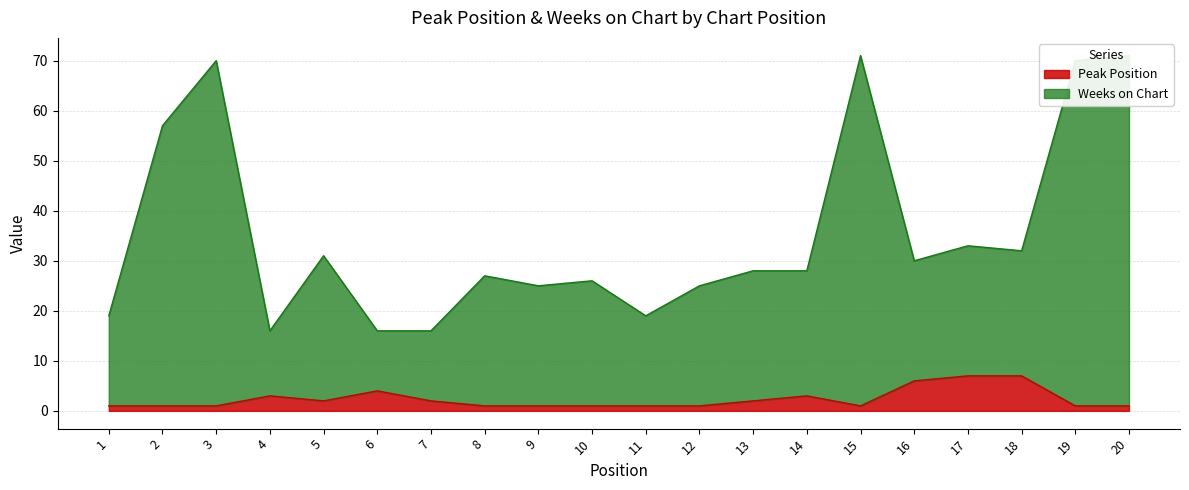

At which category does the chart reach its peak across all series?

15